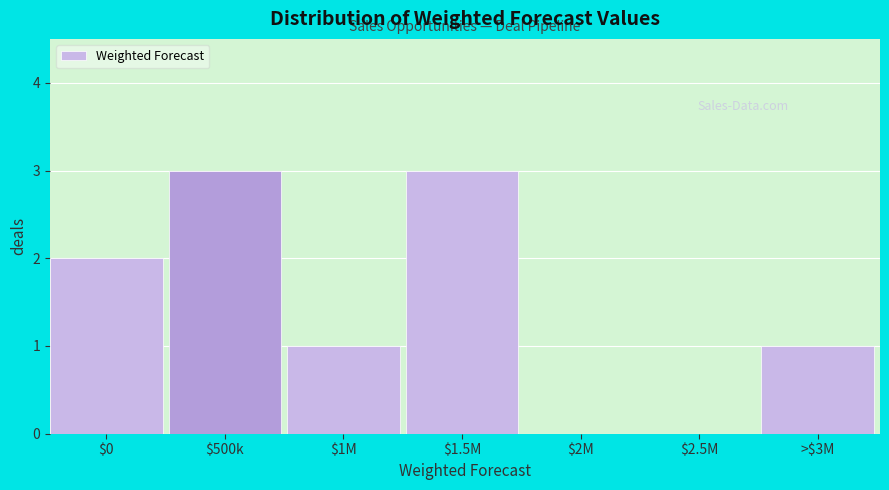

Is it true that the value at $500k is 2?

False